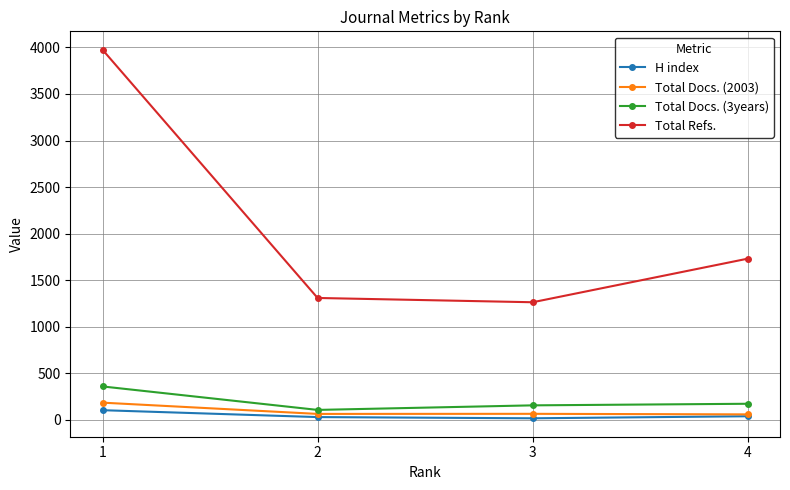

True or false: H index and Total Refs. cross at least once.

False